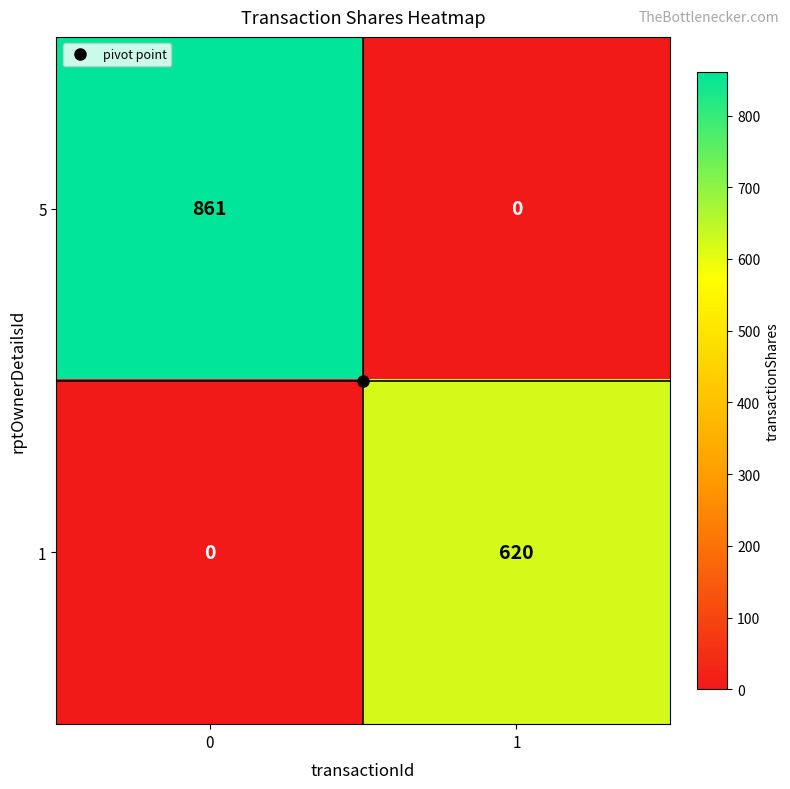

List the series in order of their peak value, lowest first.

1, 5